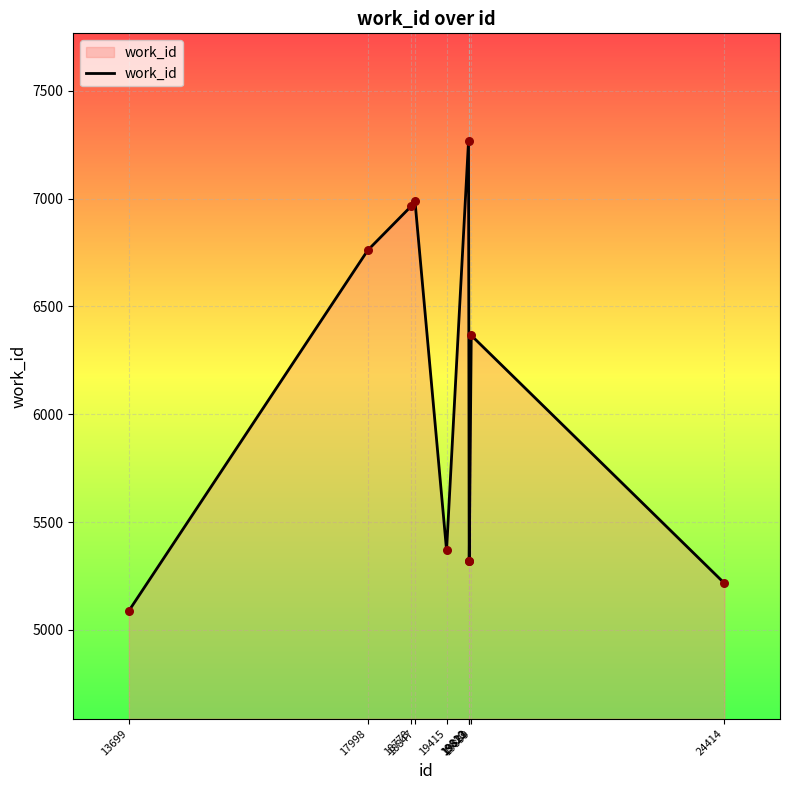

Which has a higher value, 19810 or 18778?

19810